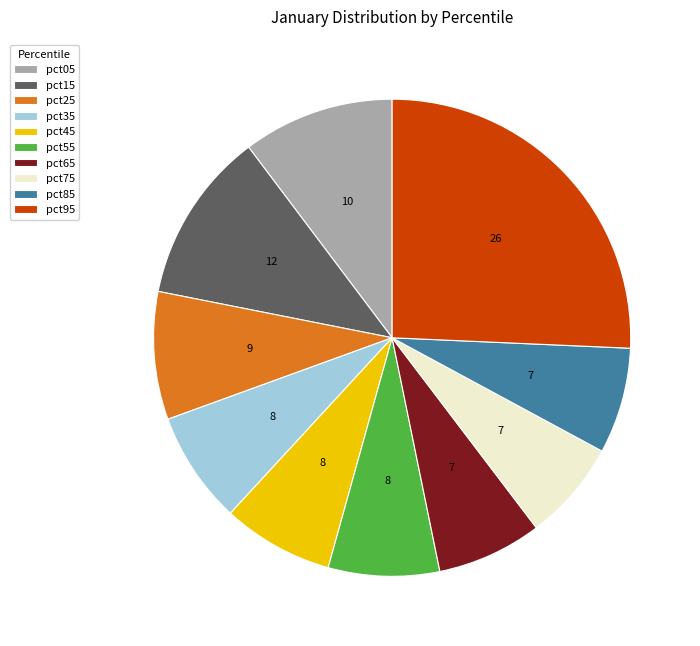

Between pct75 and pct35, which is larger?

pct35